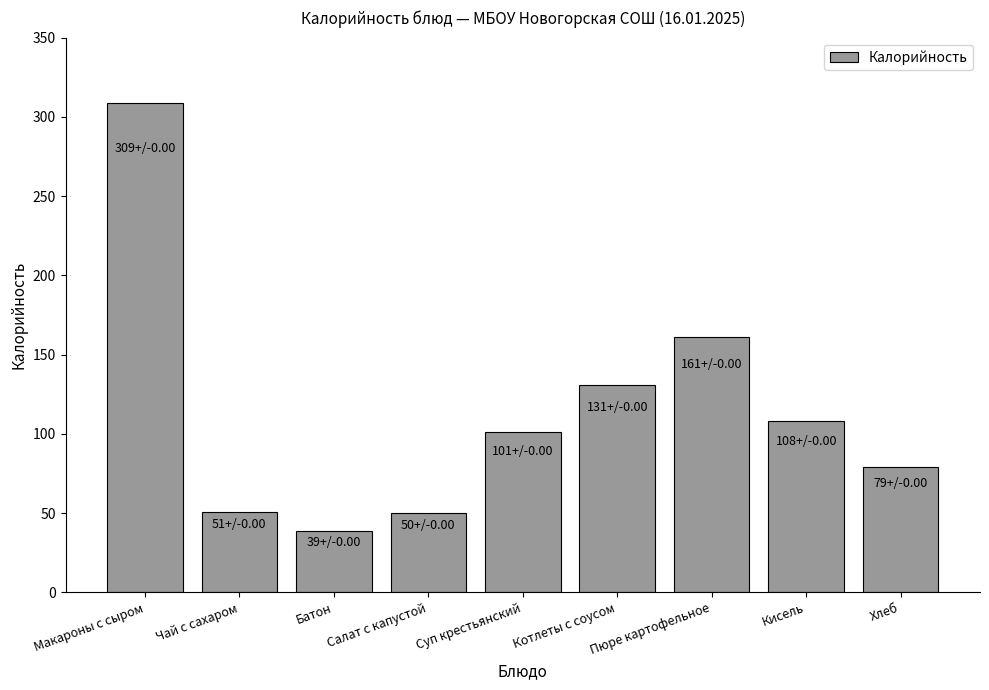

What is the ratio of the value at Пюре картофельное to the value at Салат с капустой?

3.2